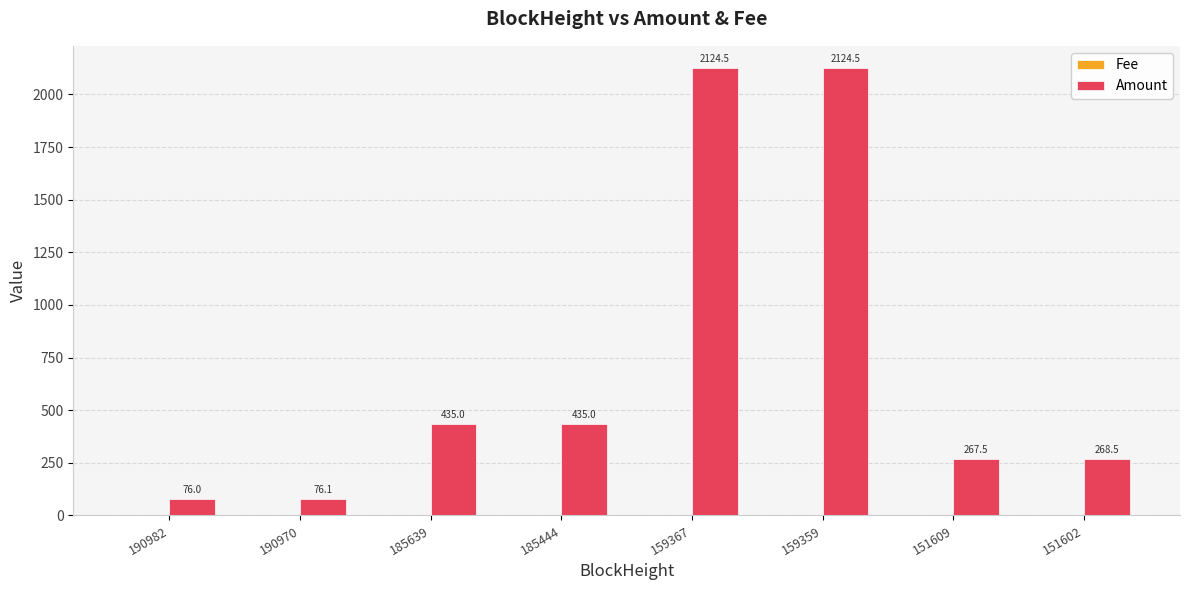

What is the maximum value shown in the chart?

2124.5